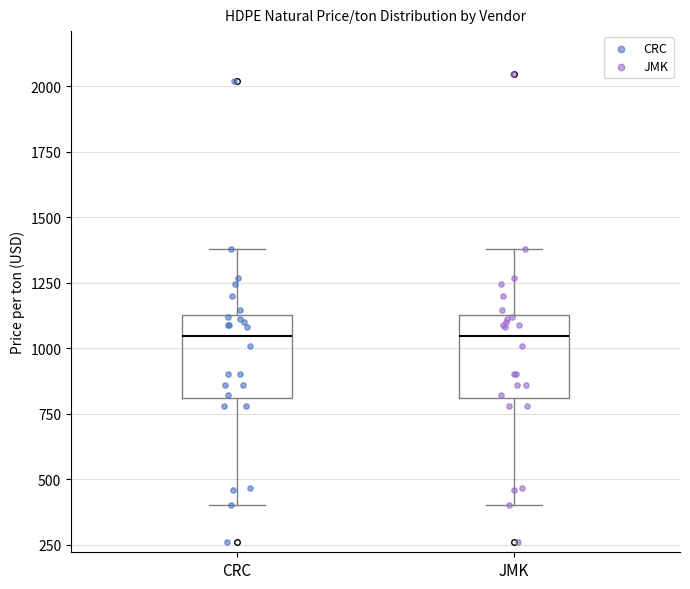

Reading left to right, read every box against the y-axis: the position of its median line, the range the box covers, and the ends of its whiskers. The values are not printed on the chart, so give them approximately, as read against the axis.

CRC: median 1050, box 800 to 1150, whiskers 400 to 1400
JMK: median 1050, box 800 to 1150, whiskers 400 to 1400